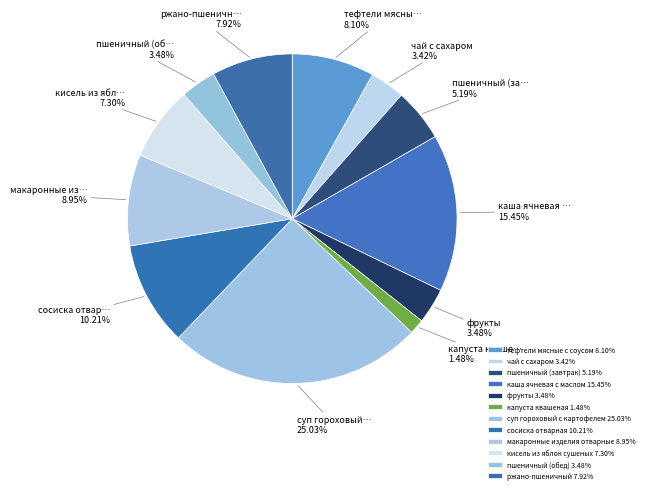

To the nearest percent, what portion does кисель из яблок сушеных represent?

7%